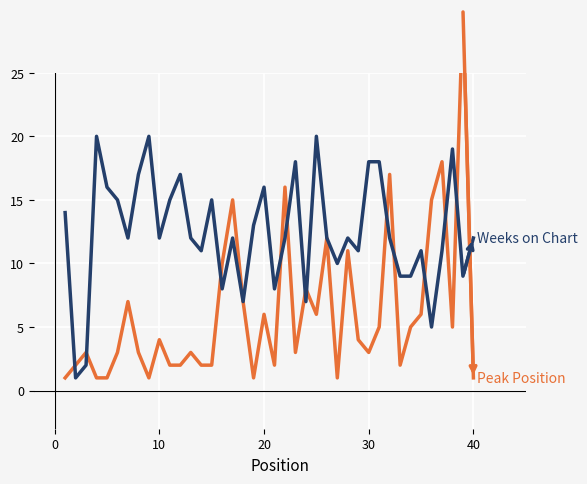

How many interior local valleys does the Weeks on Chart series have?

12